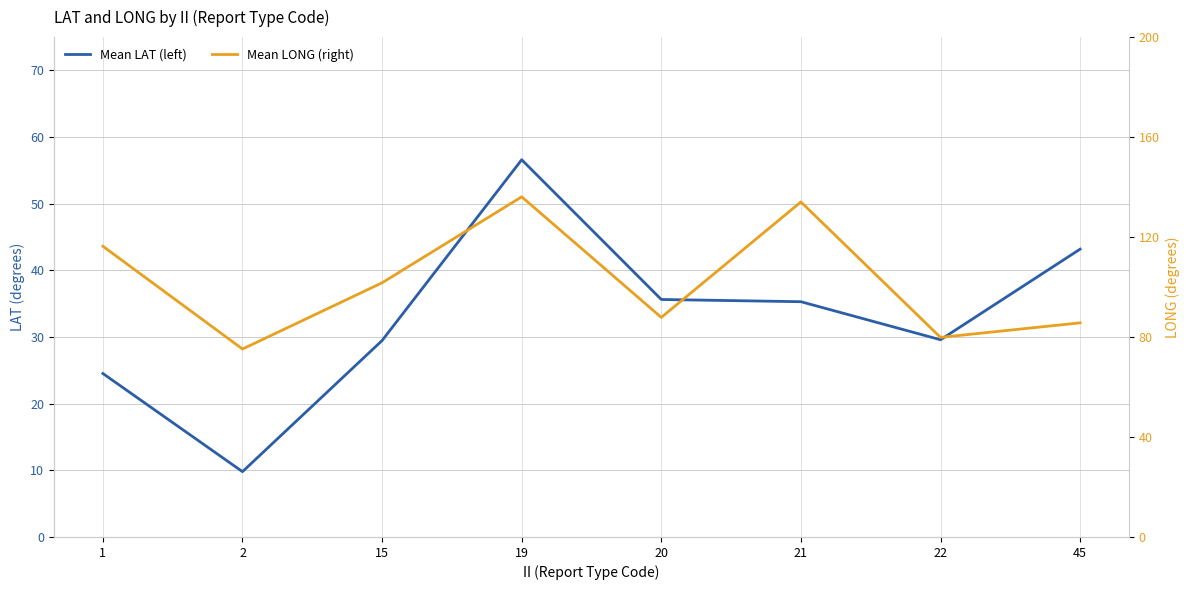

Reading right to left, extract all data points from this chart.

Mean LAT (left): 43.2	29.6	35.3	35.6	56.6	29.5	9.8	24.5
Mean LONG (right): 85.7	79.9	134.1	87.9	136.1	101.7	75.2	116.3